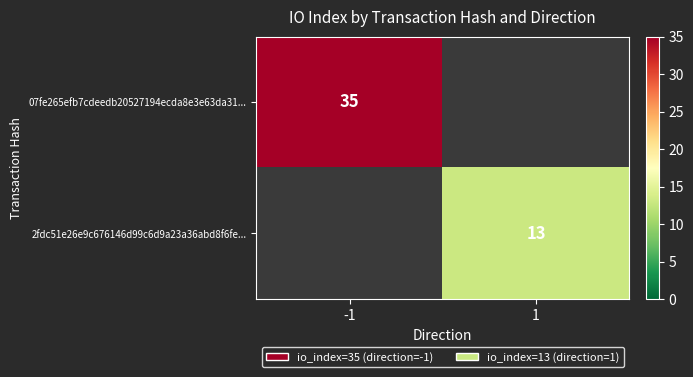

Is the value of 2fdc51e26e9c676146d99c6d9a23a36abd8f6fe... at 1 greater than the value of 07fe265efb7cdeedb20527194ecda8e3e63da31... at -1?

No